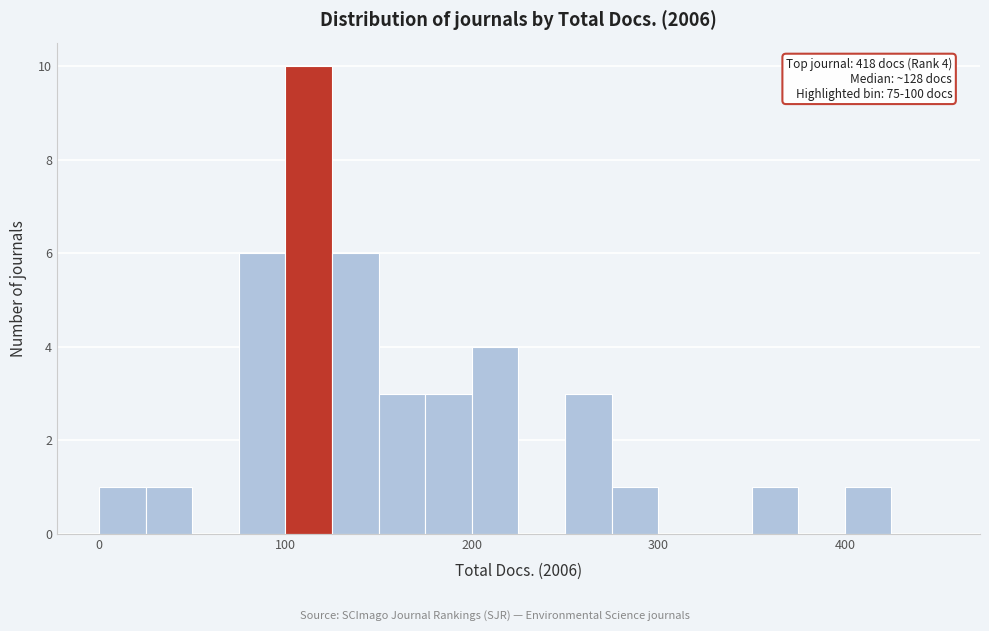

Read against the x-axis, roughly where is the centre of the tallest bar?

110